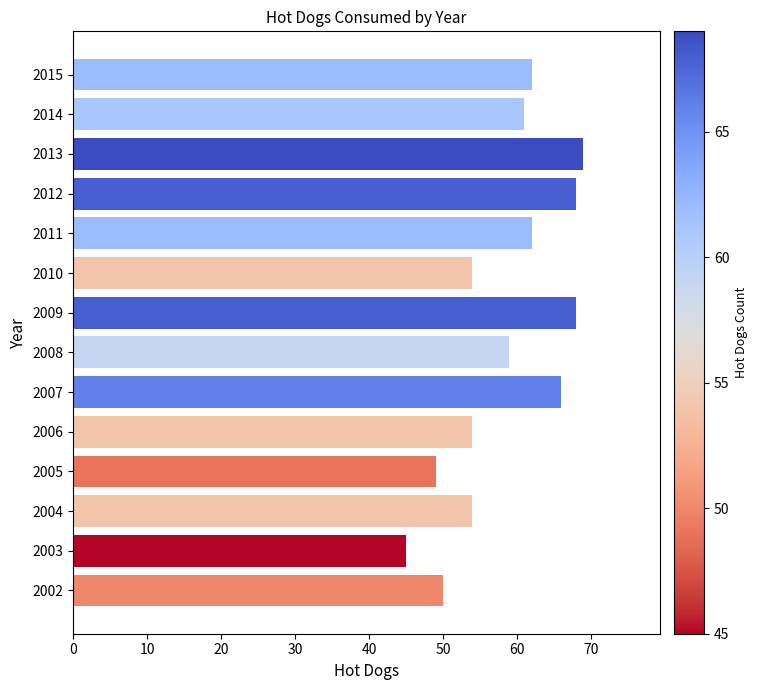

Which category has the lowest value across all series?

2003